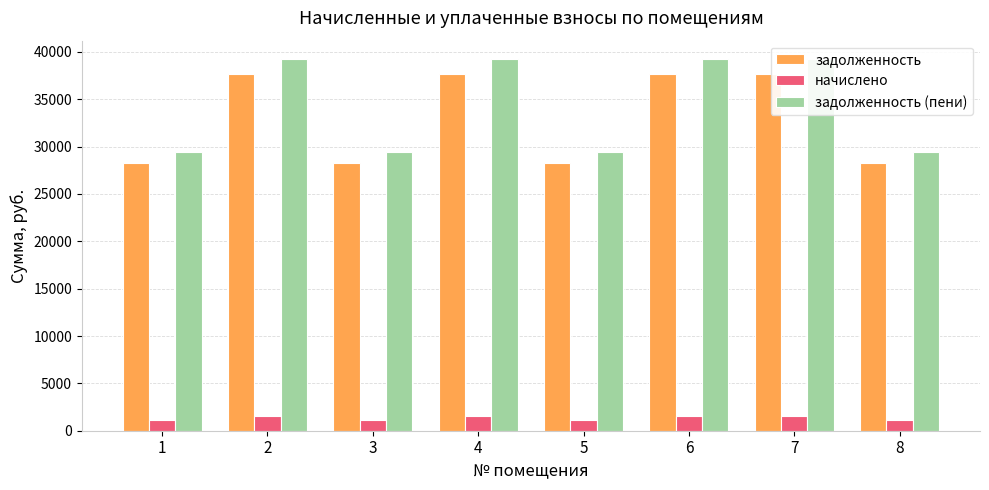

At how many categories does at least one series exceed 24332?

8